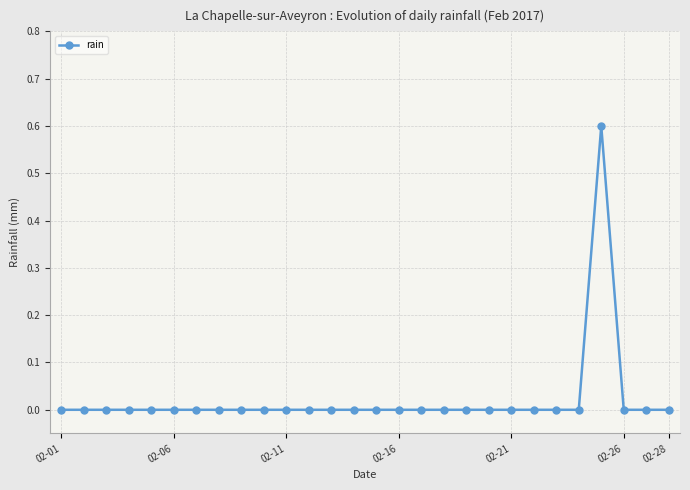

Count the number of data series in this chart.

1